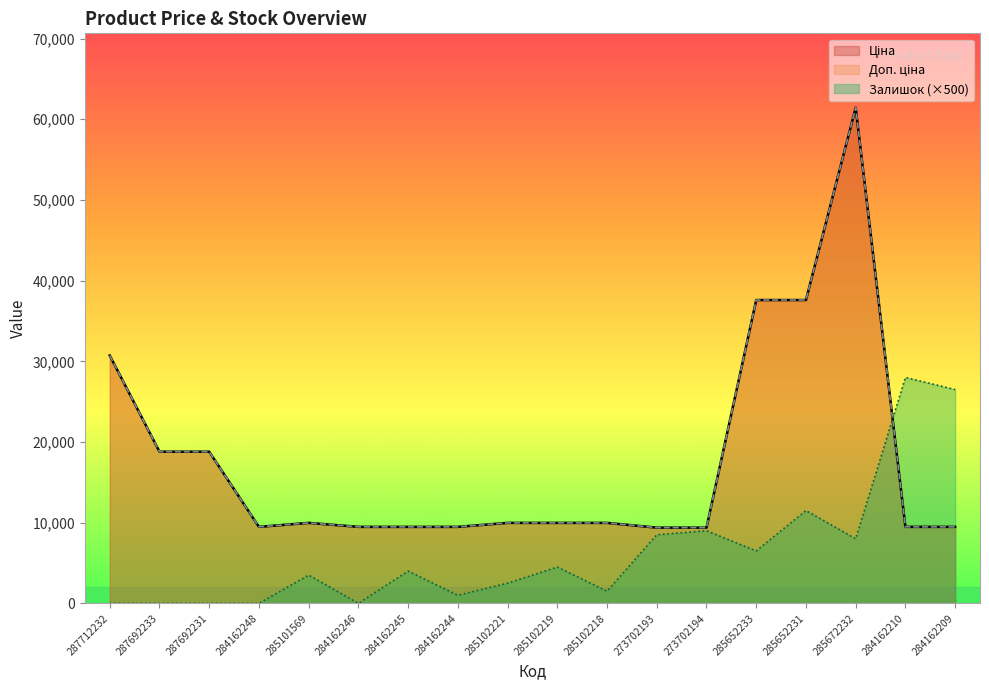

Rank the categories by Доп. ціна value from lowest to highest.

273702193, 273702194, 284162248, 284162246, 284162245, 284162244, 284162210, 284162209, 285101569, 285102221, 285102219, 285102218, 287692233, 287692231, 287712232, 285652233, 285652231, 285672232